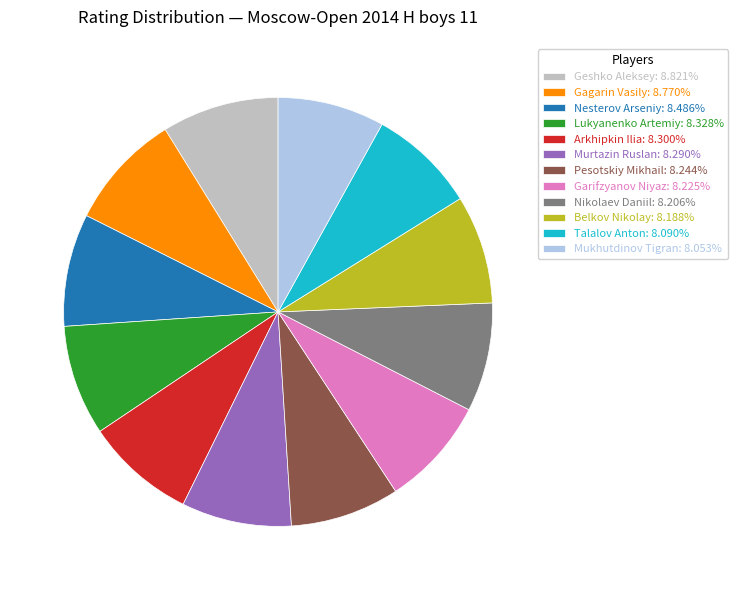

Is the sum of Talalov Anton: 8.090% and Nikolaev Daniil: 8.206% greater than half?

No